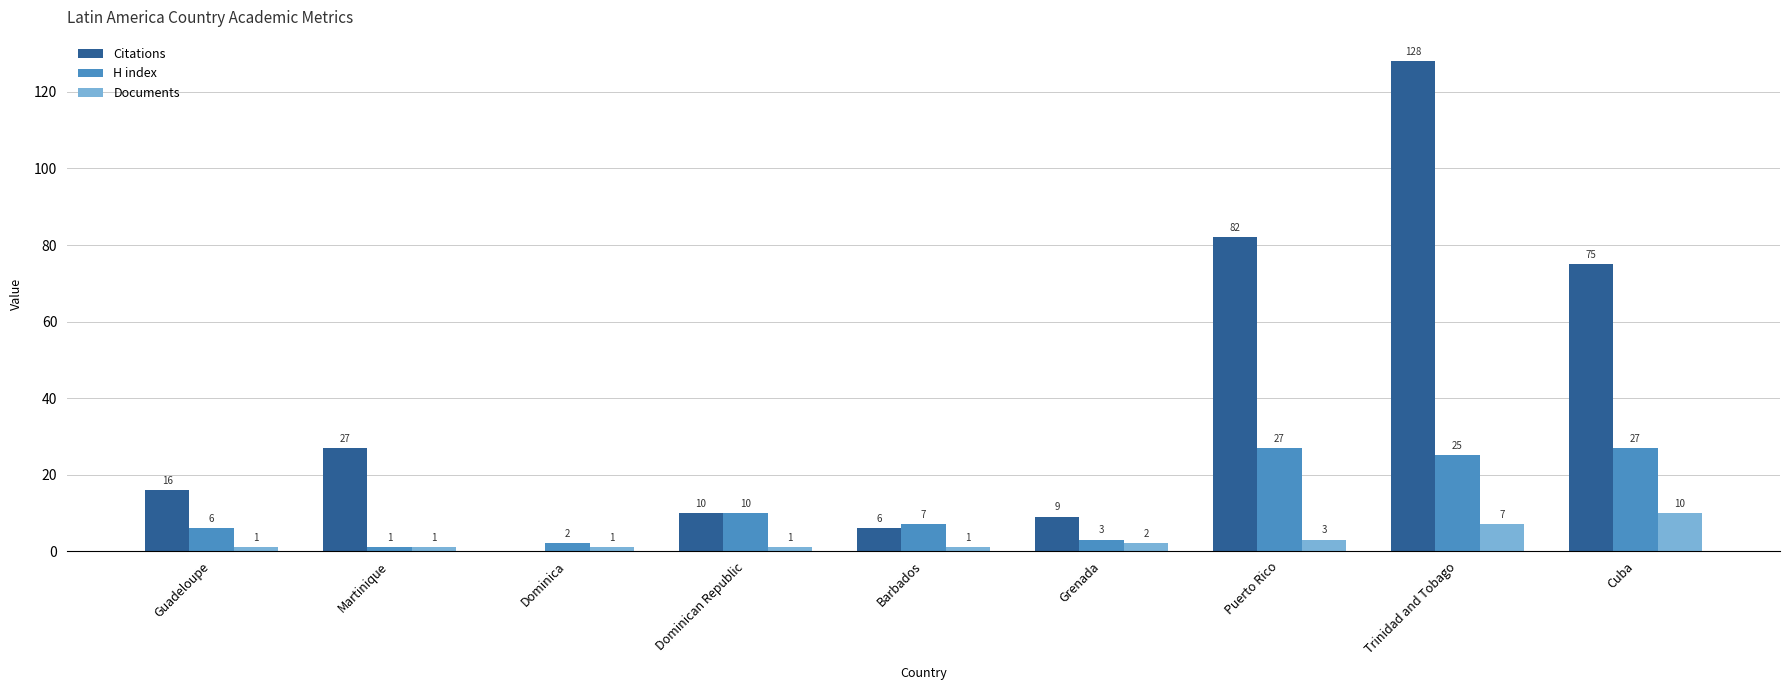

Count the number of categories in the chart.

9